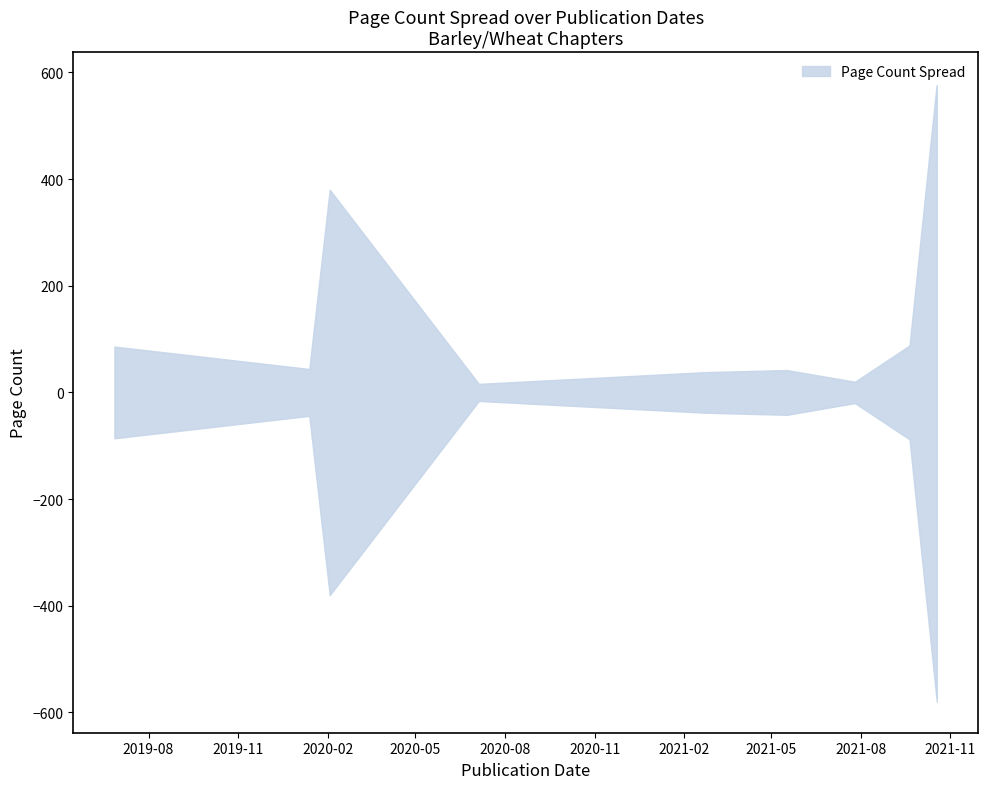

At which category does the data reach its first local peak?

3